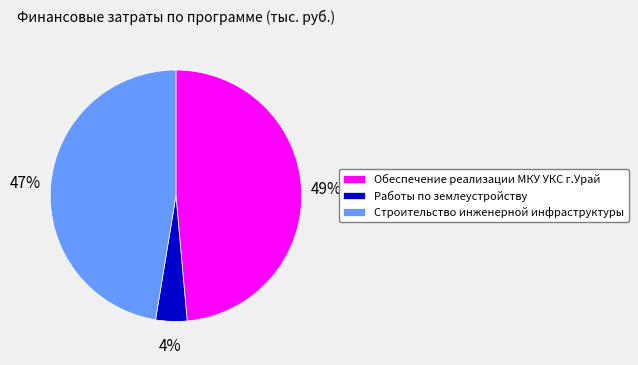

What is the ratio of the value at Работы по землеустройству to the value at Обеспечение реализации МКУ УКС г.Урай?

0.1